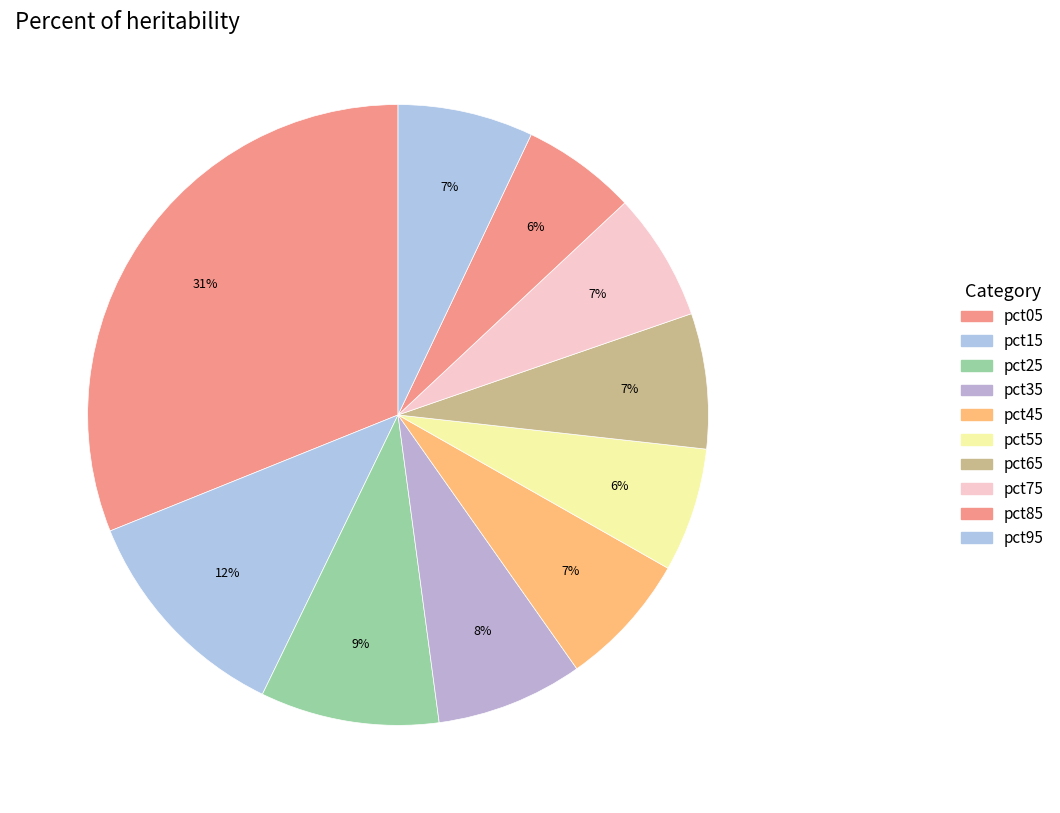

Which slice is the largest?

pct05